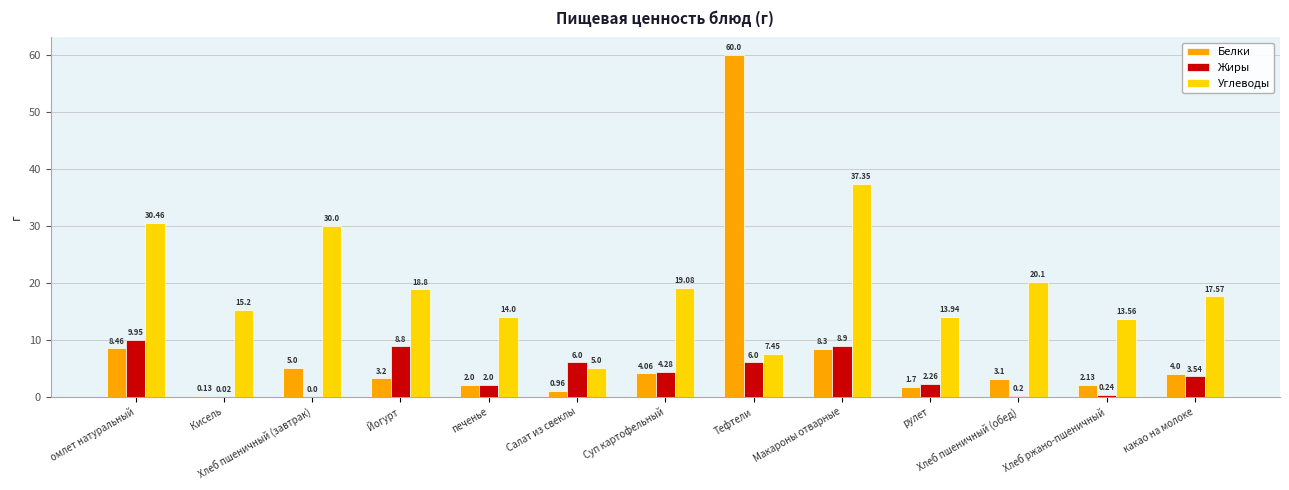

What is the average value of the Углеводы series?

18.7